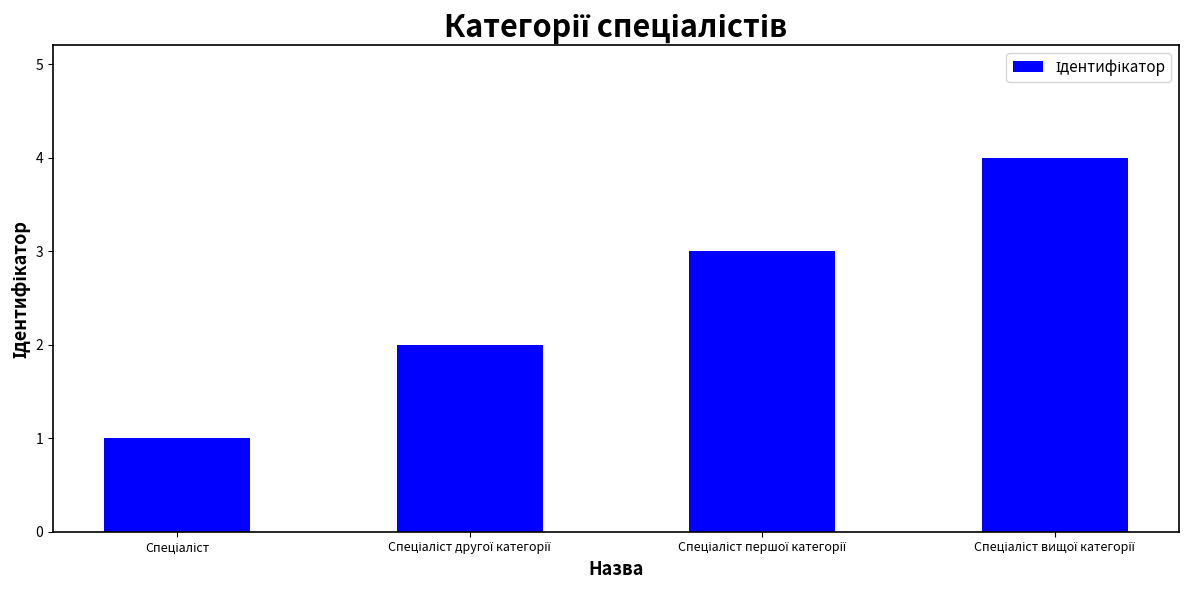

What is the maximum value shown in the chart?

4